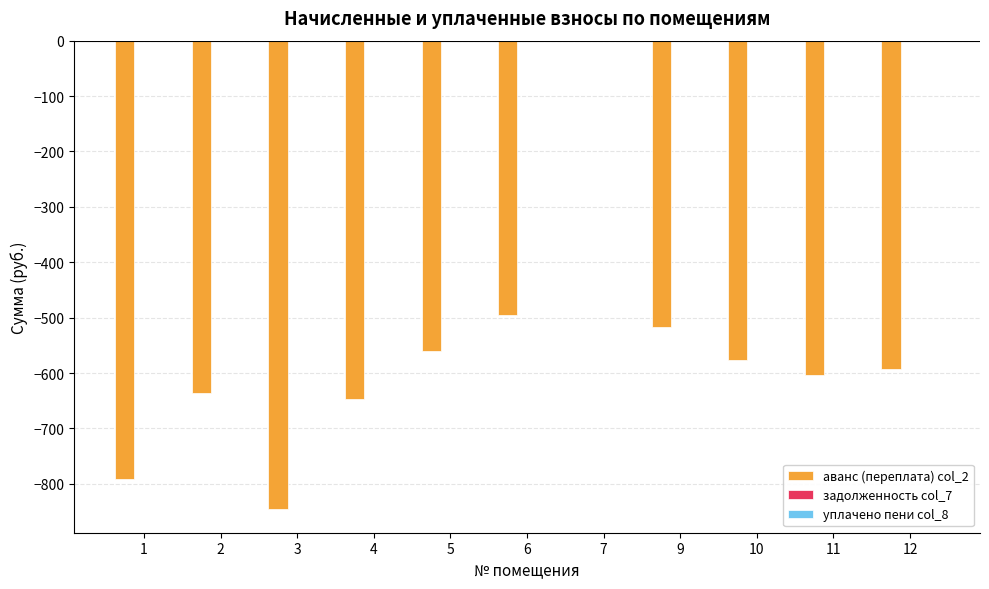

Read the value at 11.

-603.5